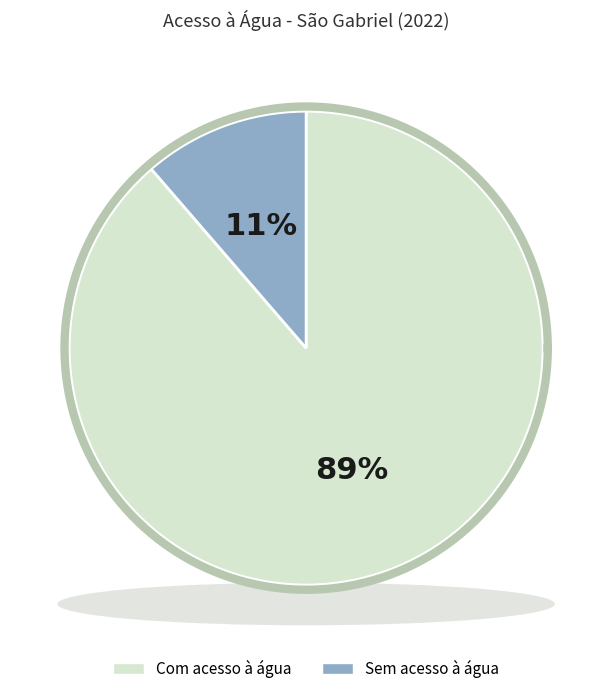

Is the sum of População com acesso à água and População sem acesso à água greater than half?

Yes